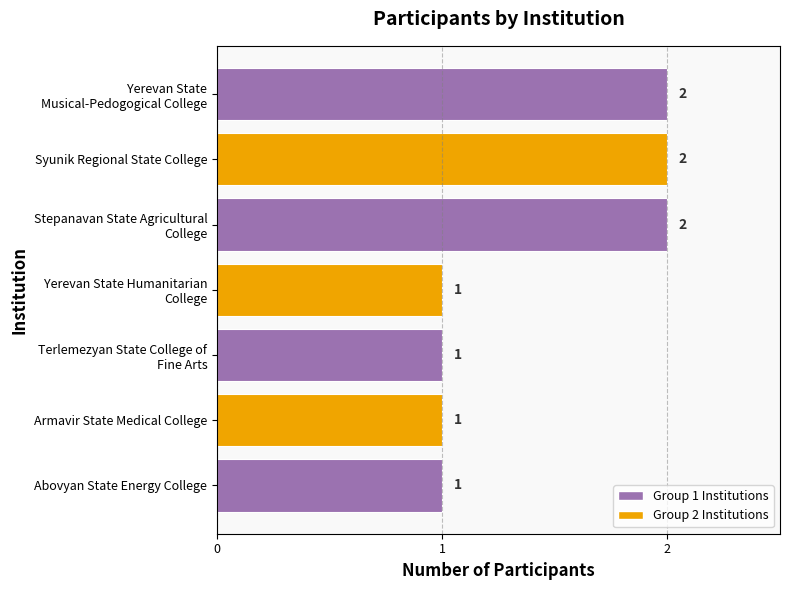

True or false: the data shows 0 at Abovyan State Energy College.

False